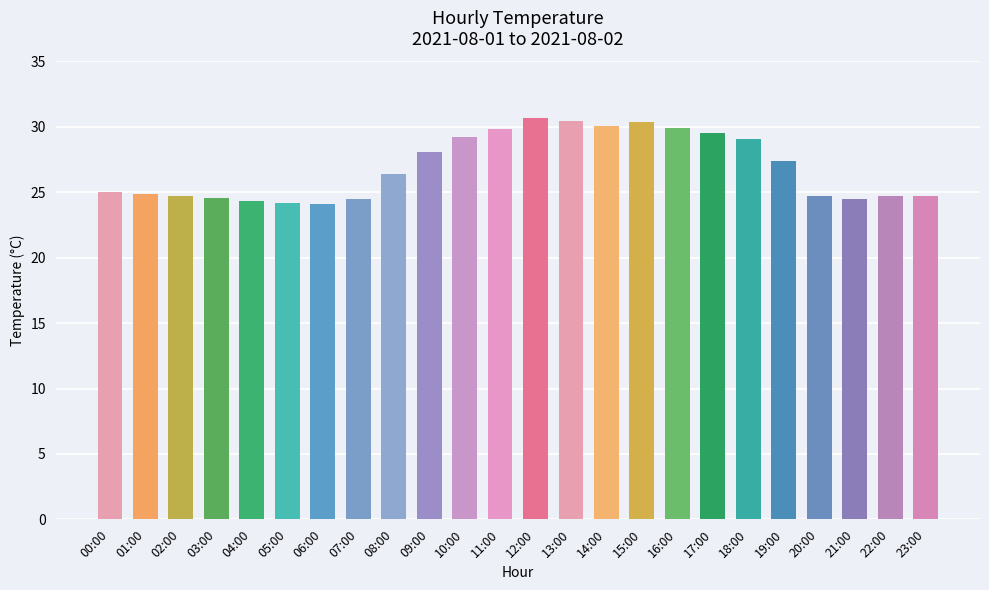

What is the label of the 10th bar from the left?

09:00